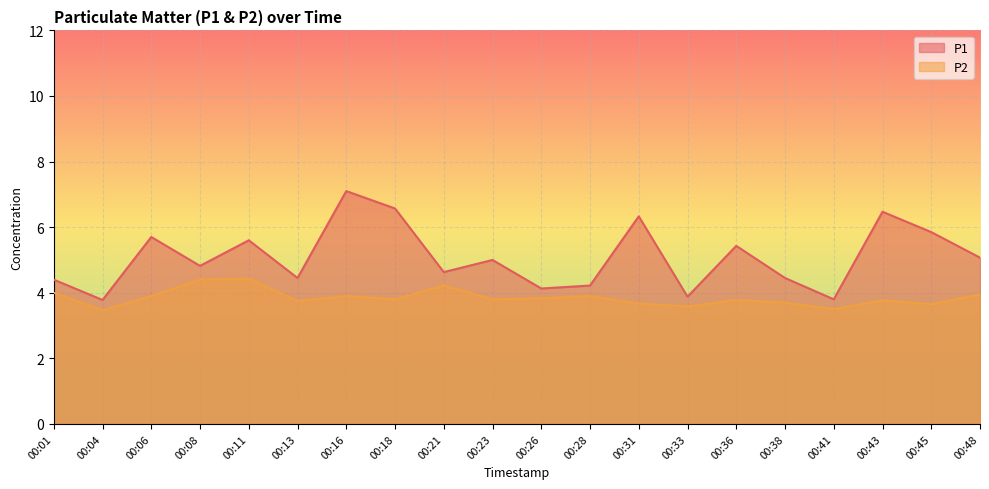

What is the average value of the P1 series?

5.1